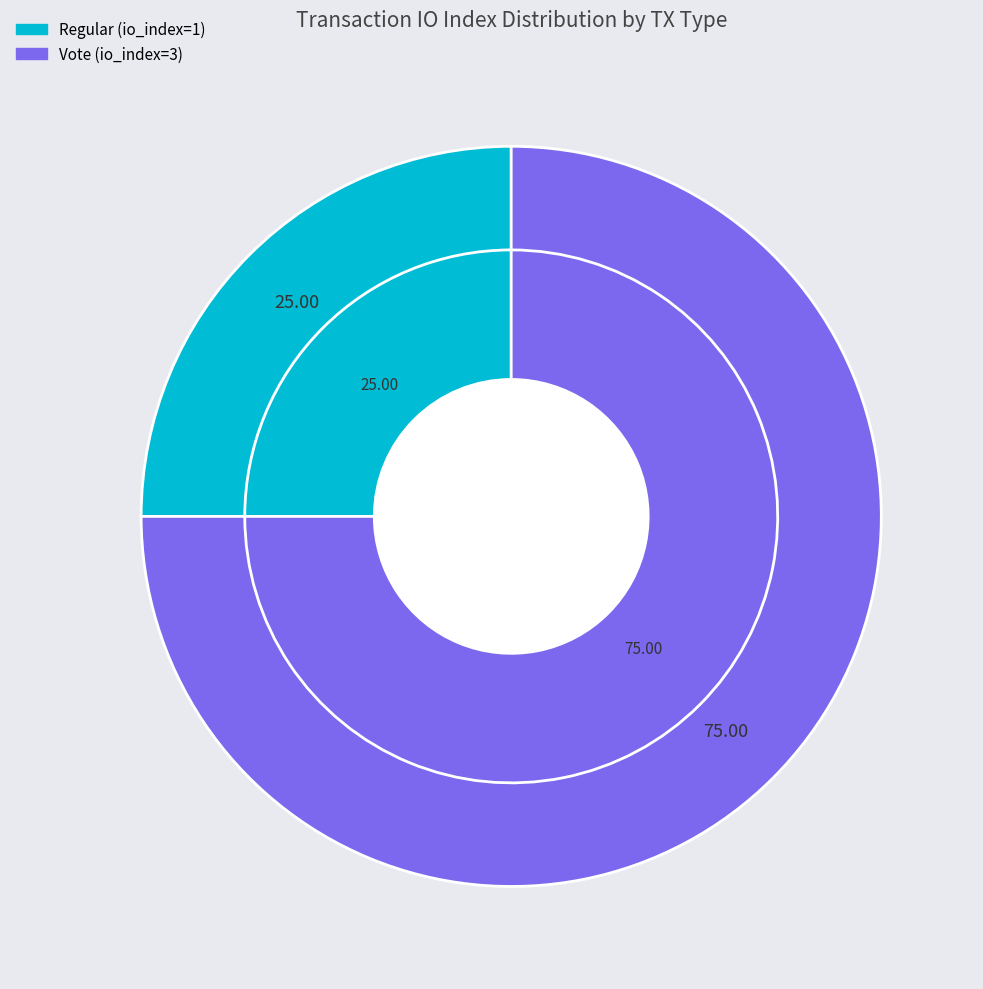

Does any single category account for the majority?

Yes